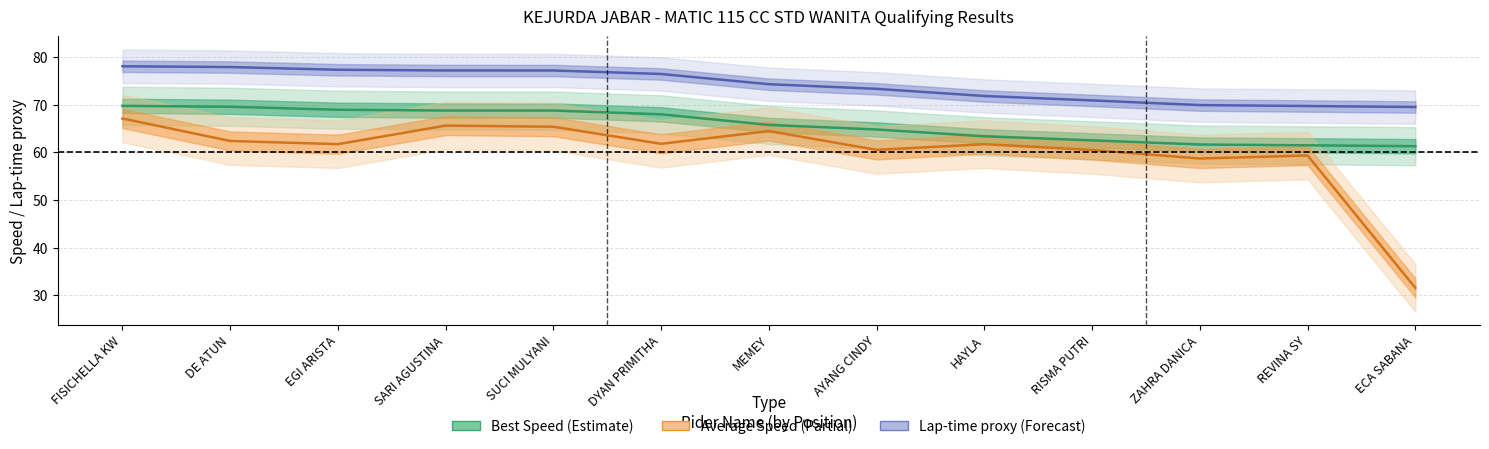

Reading left to right, list all the values displayed in this chart.

Best Speed: 69.8	69.6	69.0	68.8	68.8	68.0	65.8	64.8	63.4	62.5	61.7	61.5	61.3
Average Speed: 67.1	62.4	61.7	65.6	65.4	61.8	64.5	60.5	61.7	60.5	58.7	59.3	31.5
Best Lap (inverted): 78.1	77.9	77.3	77.2	77.2	76.5	74.3	73.3	71.8	70.9	69.9	69.7	69.5